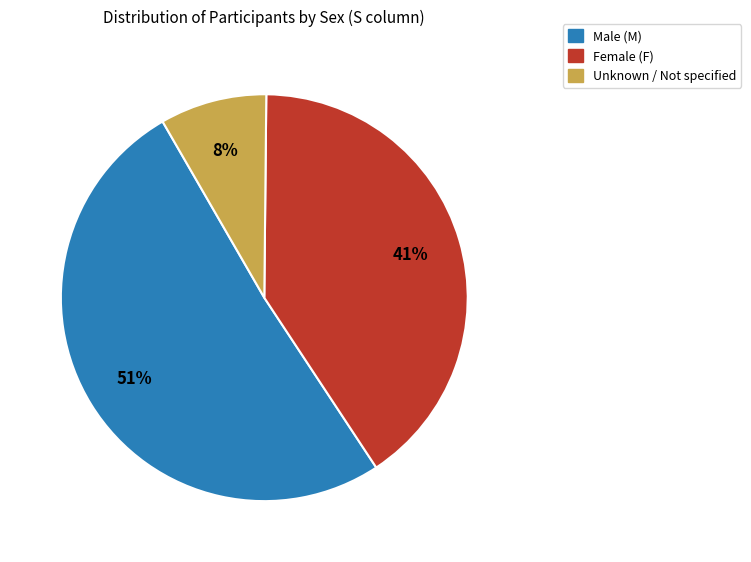

Is there any slice that represents more than half of the pie?

Yes